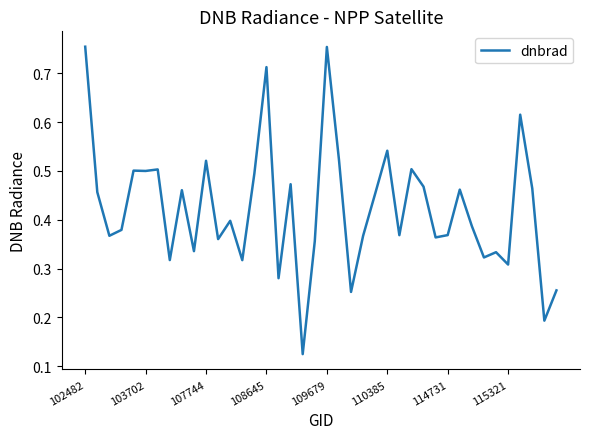

How many values are between 0 and 1?

40